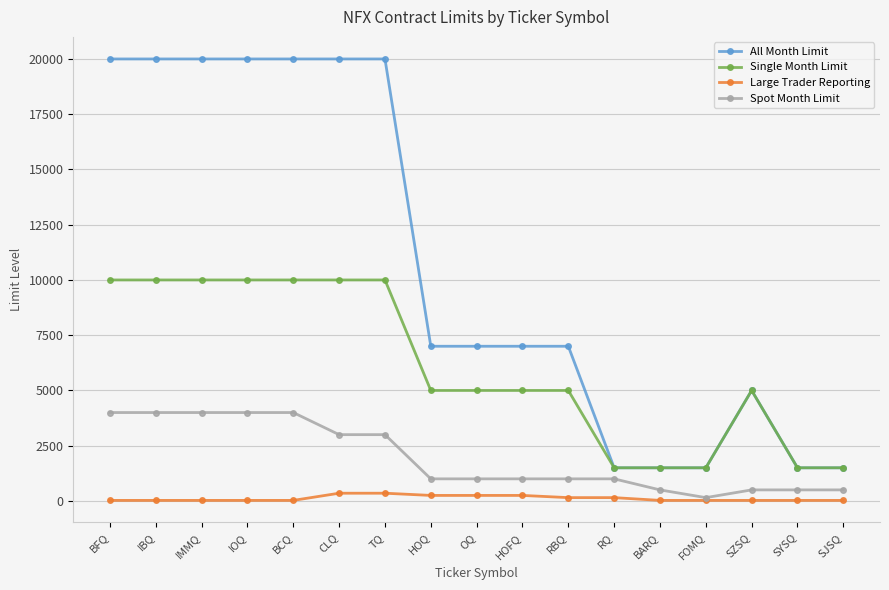

At which label does All Month Limit first exceed 7000?

BFQ